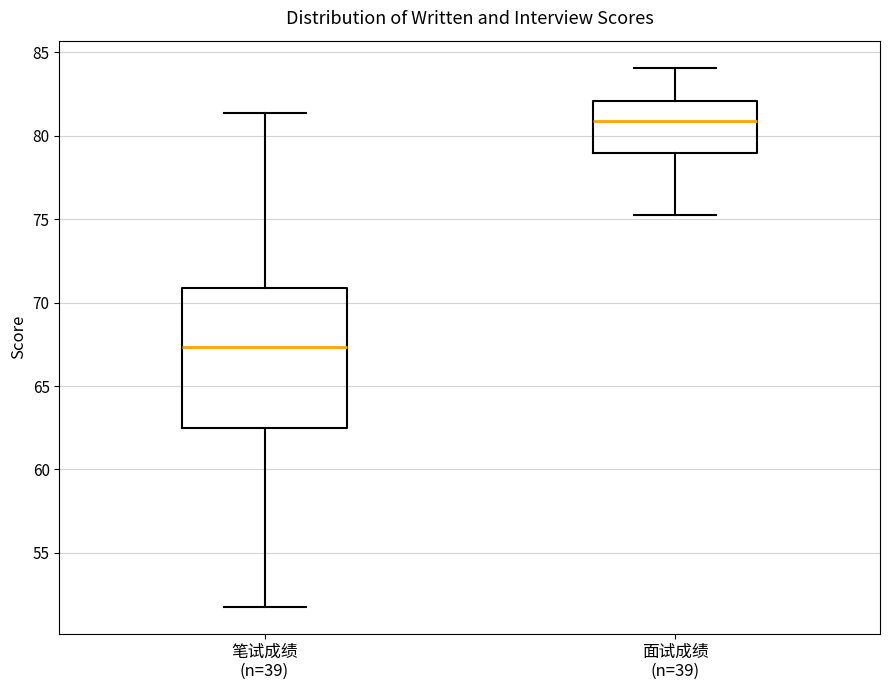

Where is the lower edge of the box for 面试成绩 (n=39) on the y-axis? The values are not printed on the chart, so give them approximately, as read against the axis.

79.0